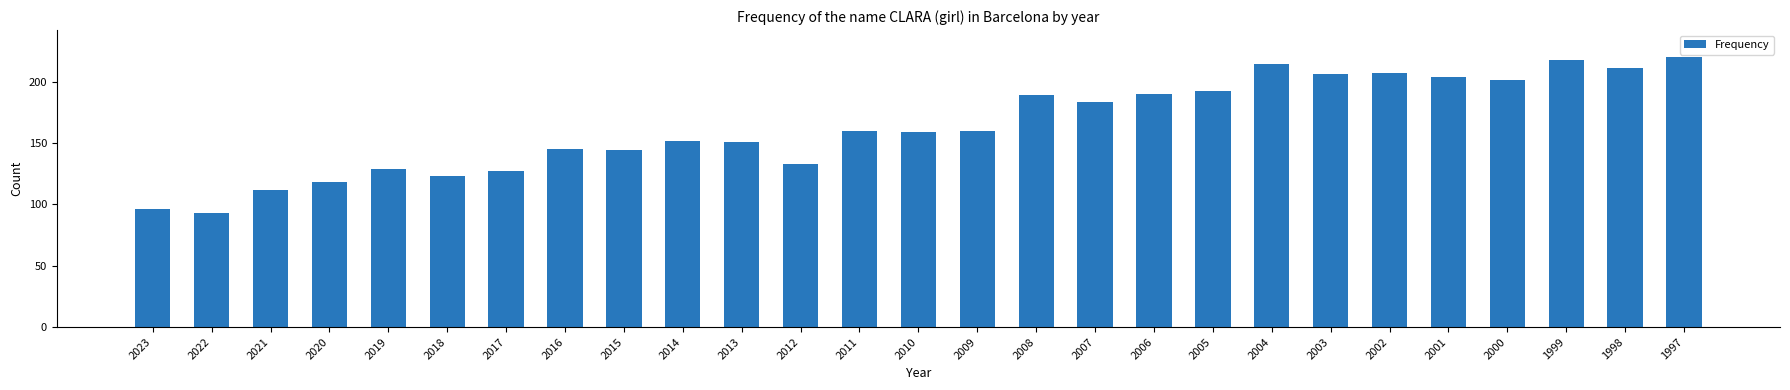

How many values are below 160?

13